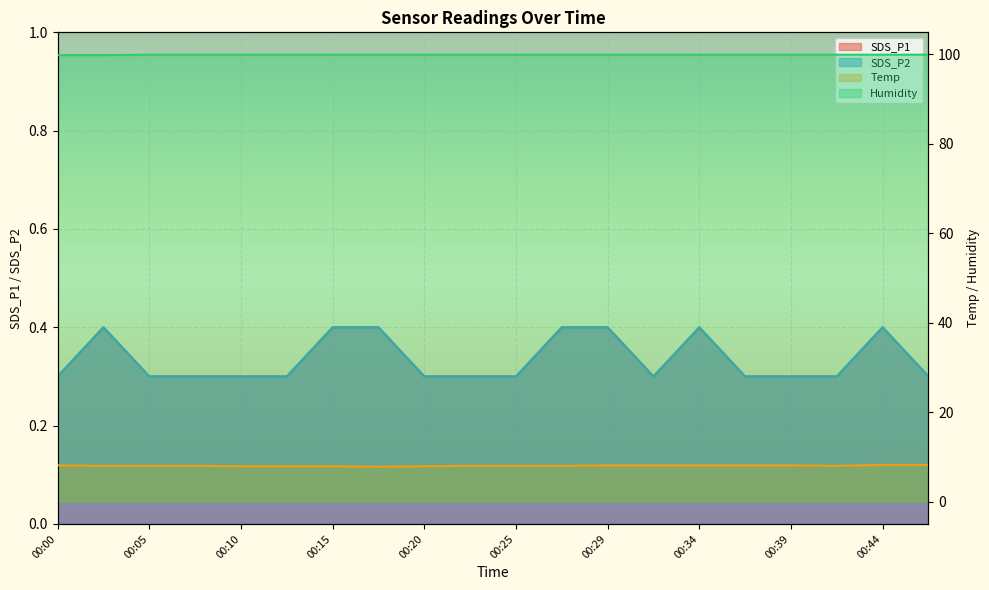

Which series changed the most between 00:32 and 00:37?

SDS_P1